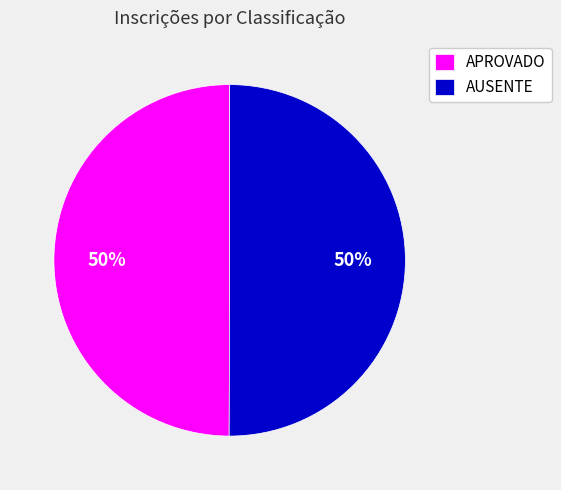

What is the ratio of the value at APROVADO to the value at AUSENTE?

1.0